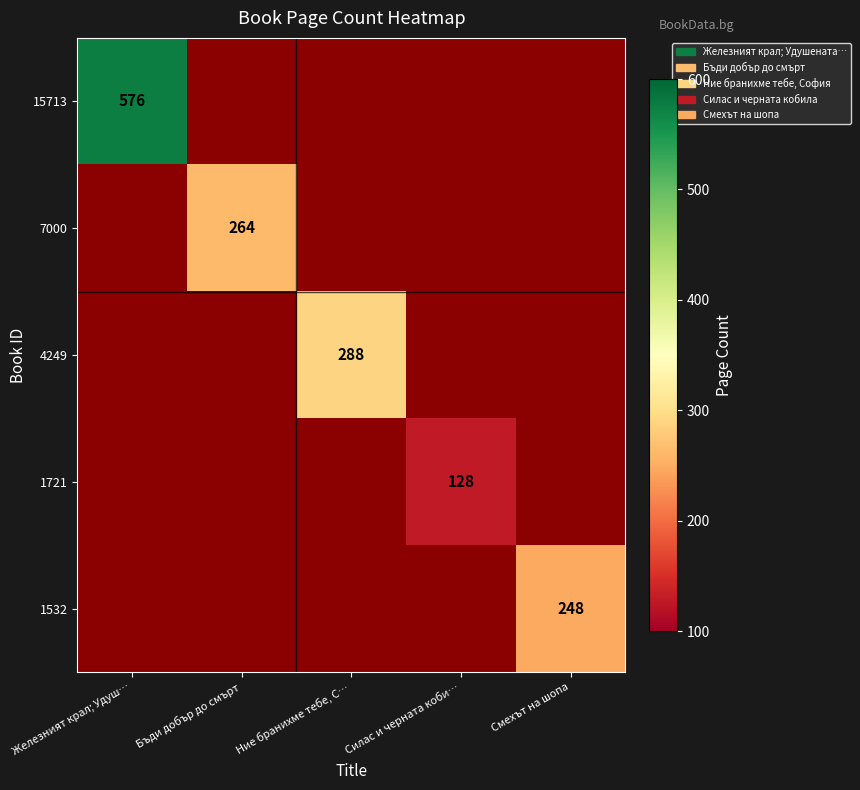

Which has a higher value, Силас и черната коби… or Железният крал; Удуш…?

Железният крал; Удуш…